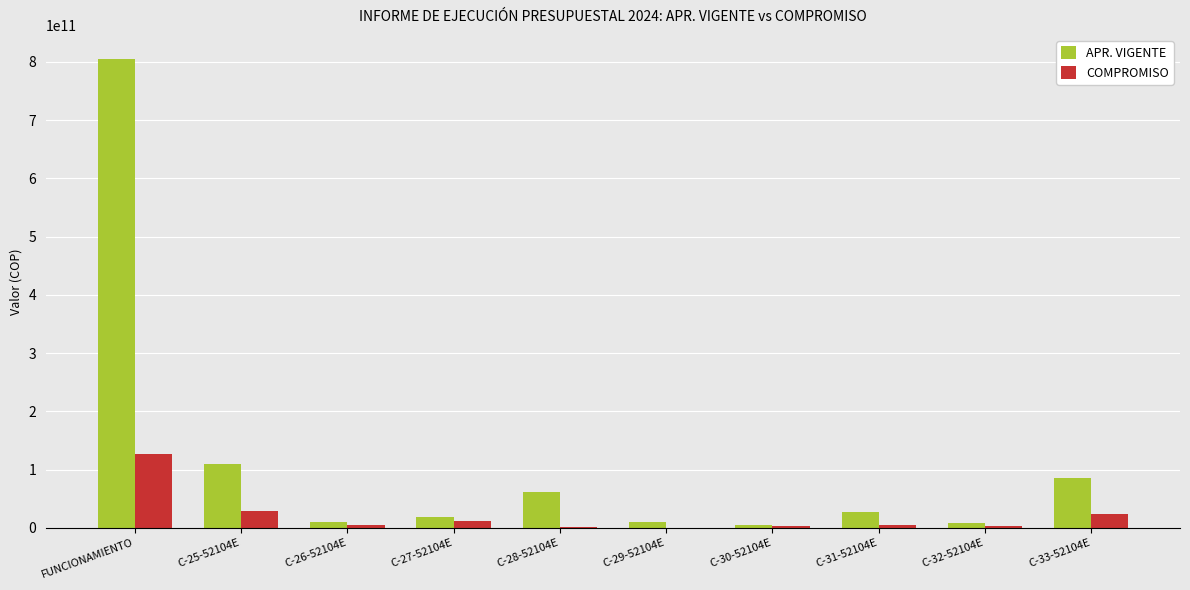

Where is APR. VIGENTE nearest to the value 405337583893?

C-25-52104E